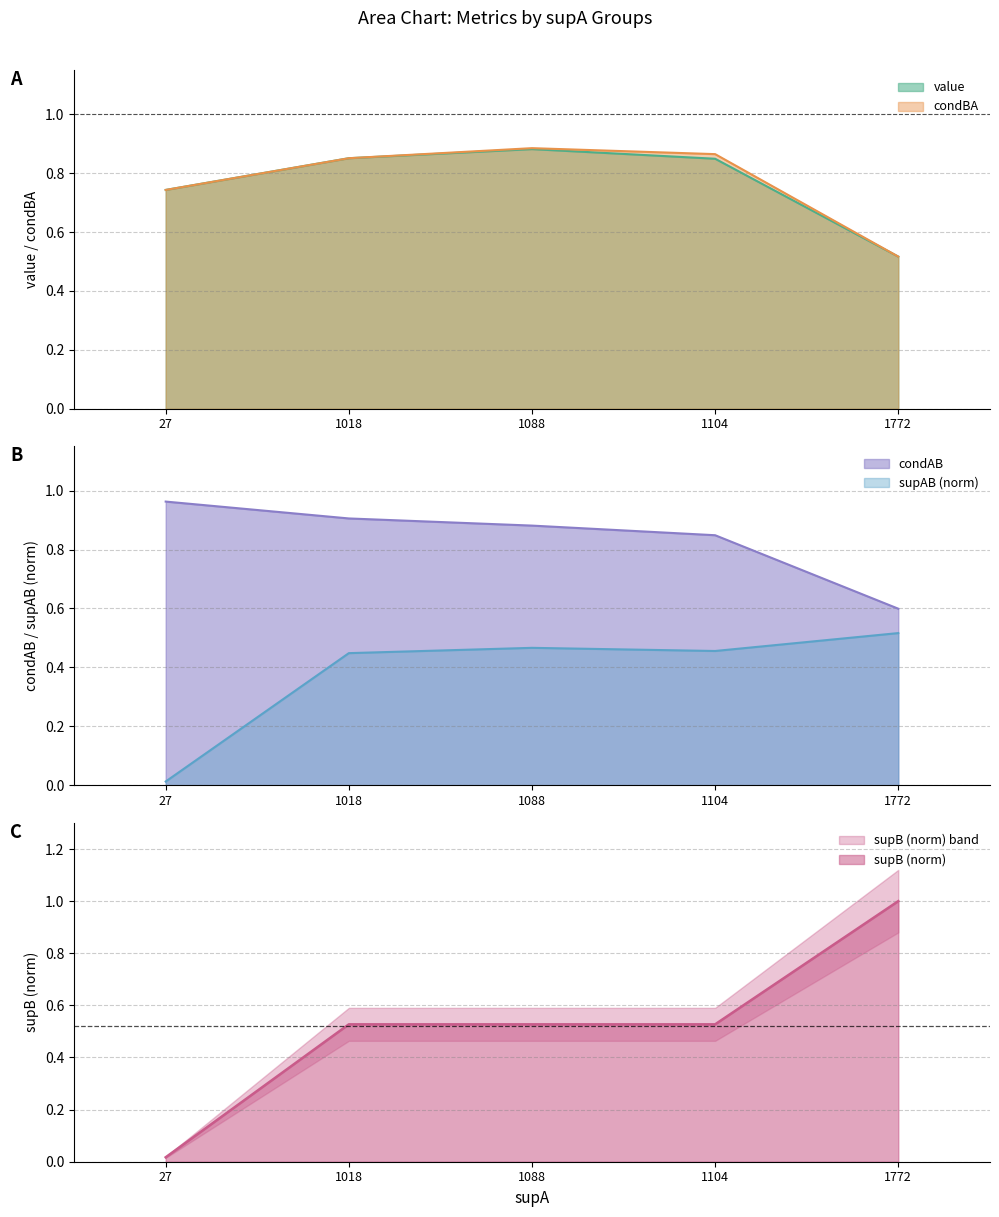

What is the maximum value for condAB?

1.0